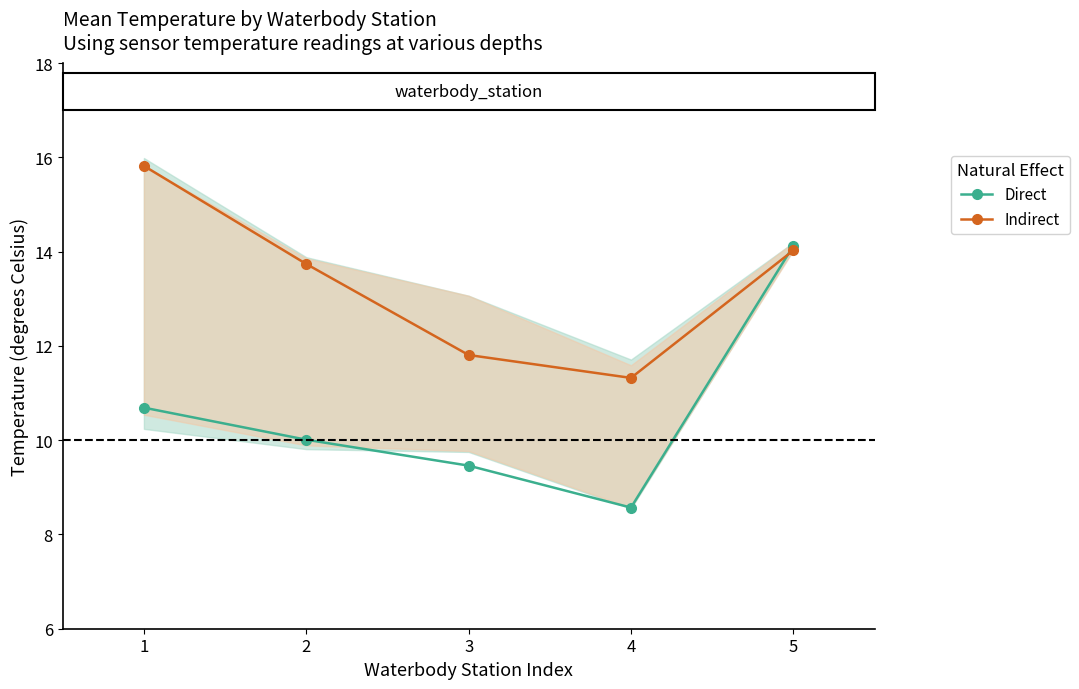

List the series in order of their peak value, highest first.

Indirect, Direct